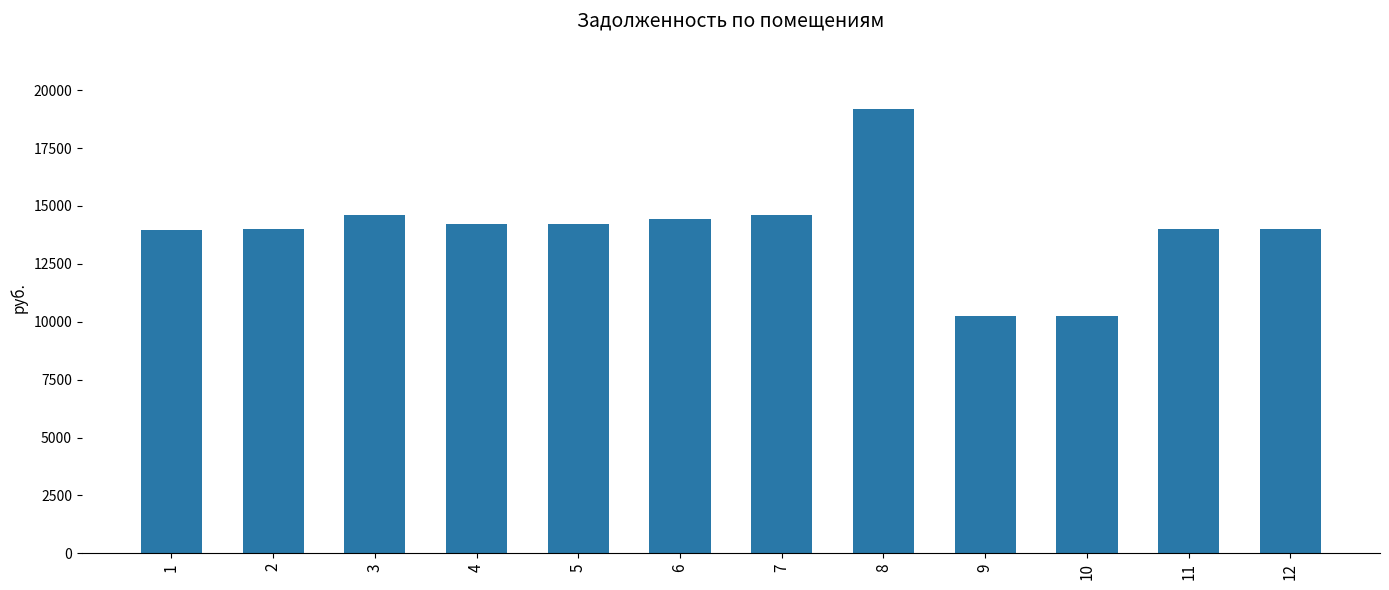

What is the ratio of the value at 9 to the value at 4?

0.7